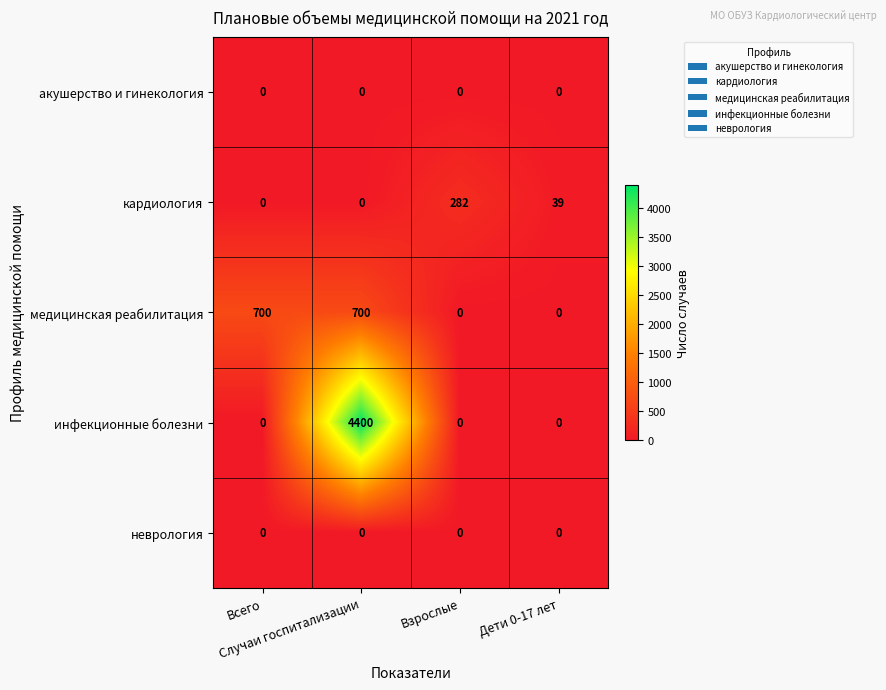

Which series has the largest total across all categories?

инфекционные болезни